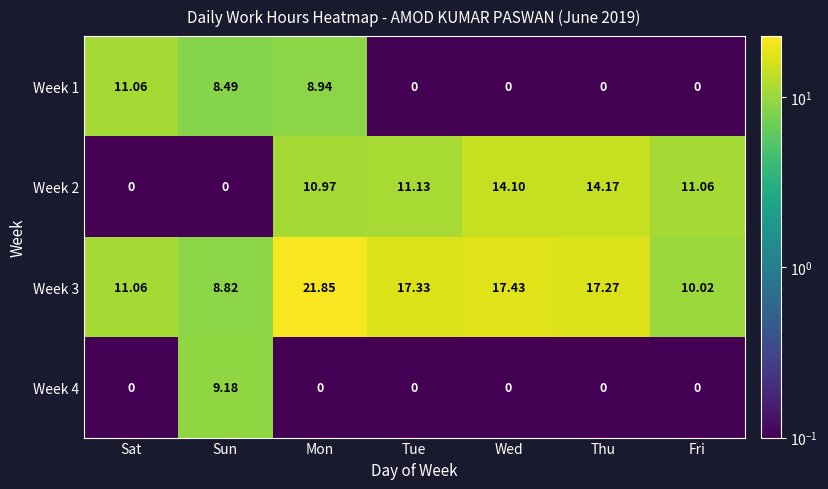

At which label is Week 2 closest to 7?

Mon